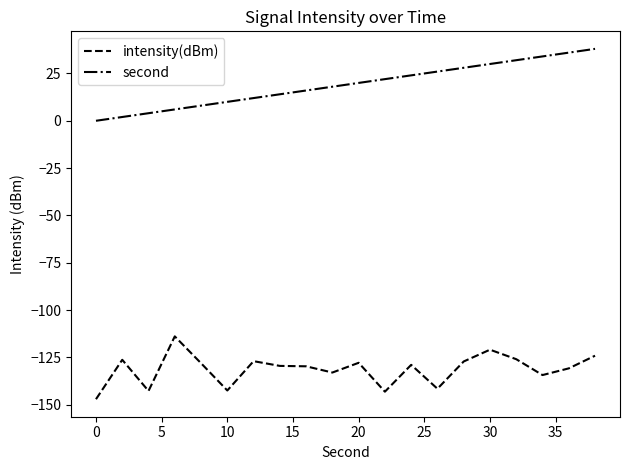

Rank the series by their average value, from highest to lowest.

second, intensity(dBm)